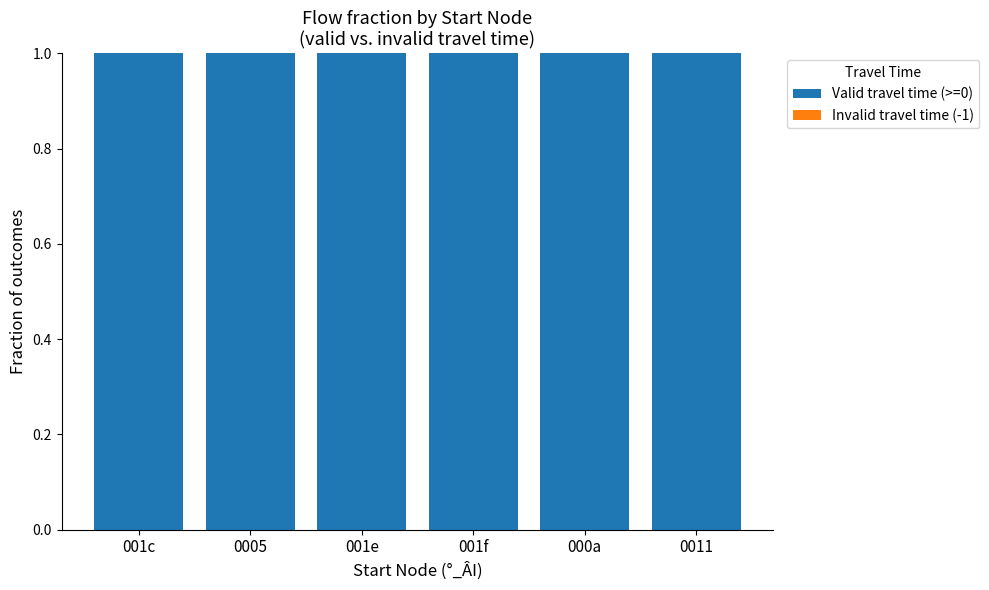

The value of Valid travel time (>=0) at 001f is 1. True or false?

True